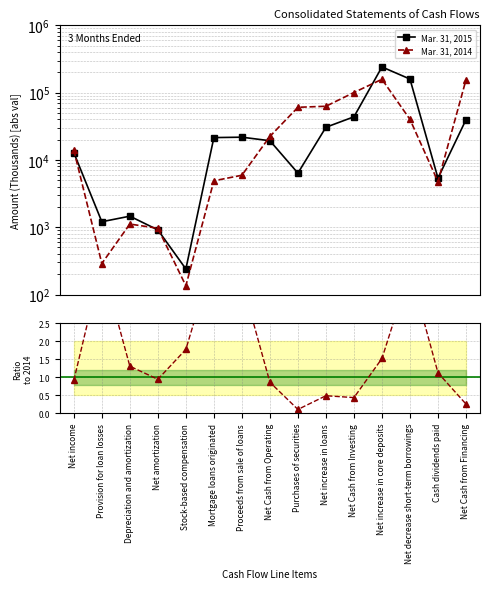

Which label corresponds to the largest value in the chart?

Net increase in core deposits